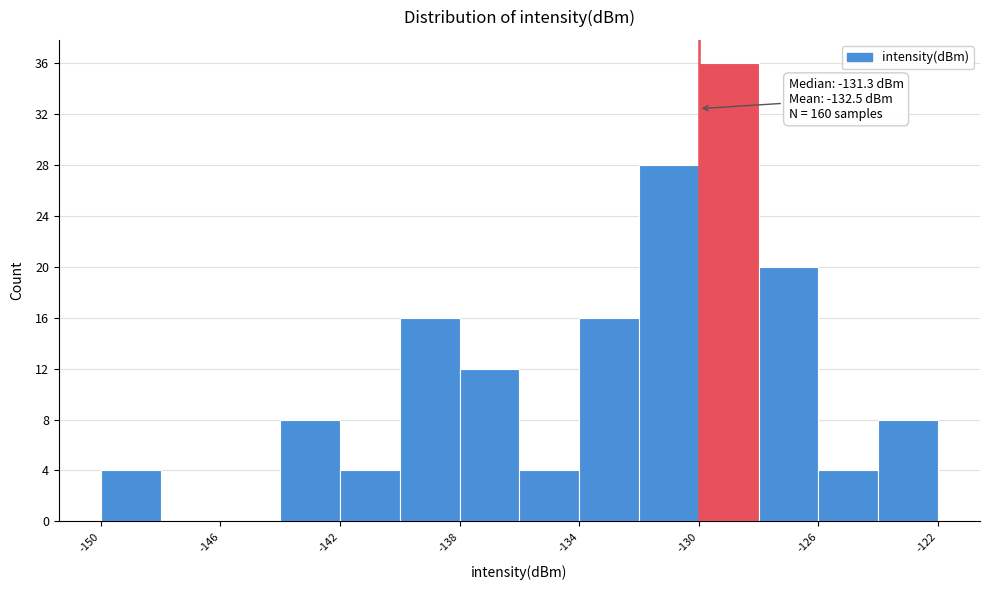

Which range on the x-axis has the tallest bar?

-130 to -128